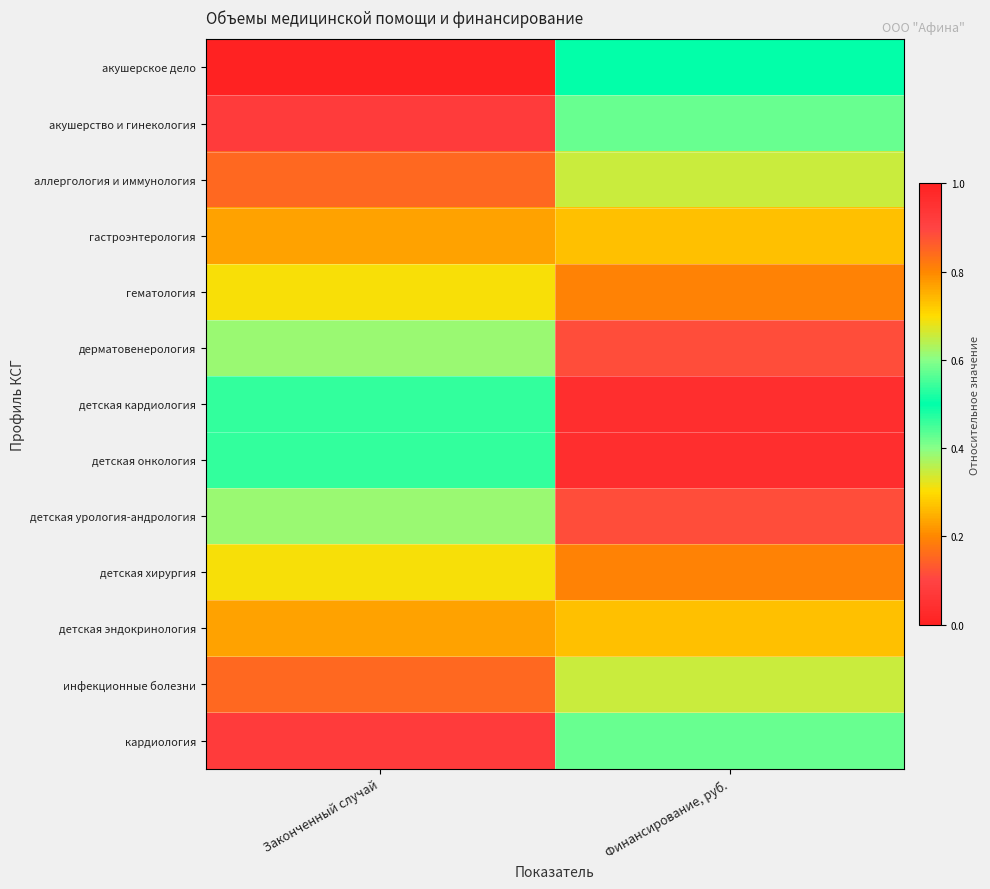

Between Законченный случай and Финансирование, руб., which series saw the biggest shift?

акушерское дело